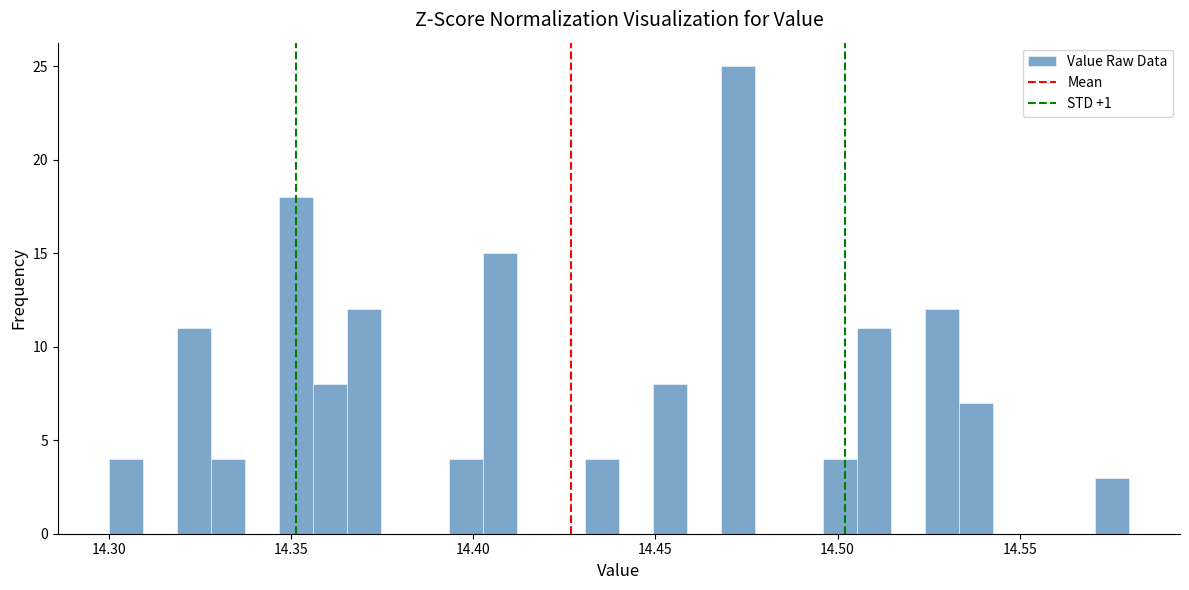

Read against the x-axis, roughly where is the centre of the tallest bar?

14.475